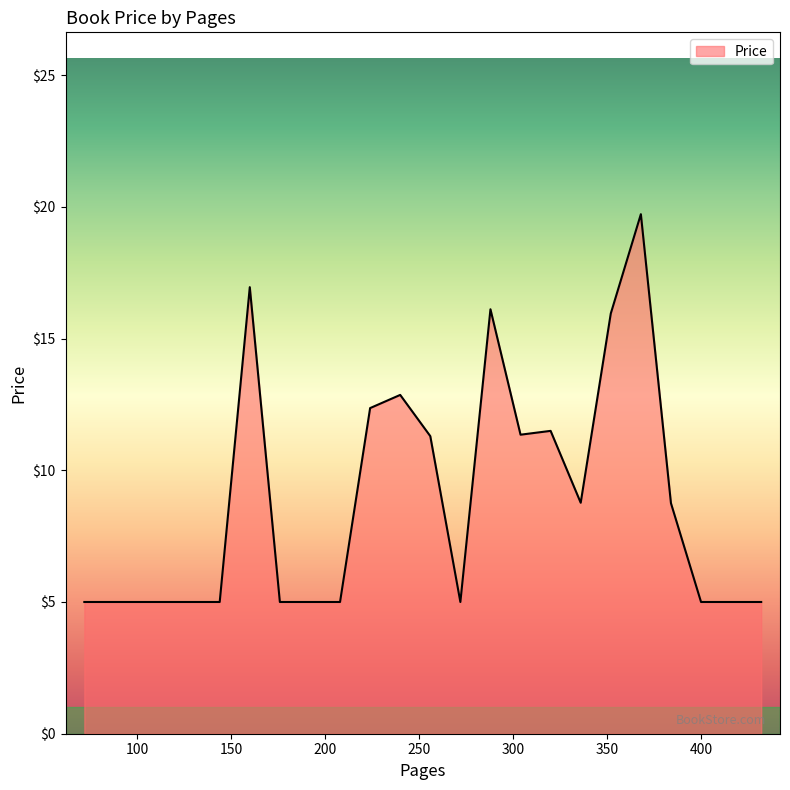

Does the chart have visible grid lines?

No